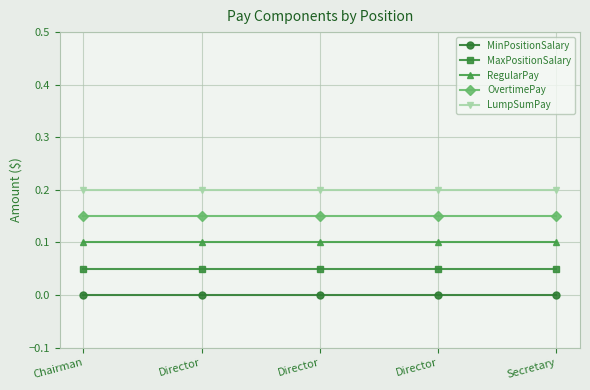

Reading left to right, what are all the values shown in this chart?

MinPositionSalary: Chairman=0.0	Director=0.0	Director=0.0	Director=0.0	Secretary=0.0
MaxPositionSalary: Chairman=0.1	Director=0.1	Director=0.1	Director=0.1	Secretary=0.1
RegularPay: Chairman=0.1	Director=0.1	Director=0.1	Director=0.1	Secretary=0.1
OvertimePay: Chairman=0.2	Director=0.2	Director=0.2	Director=0.2	Secretary=0.2
LumpSumPay: Chairman=0.2	Director=0.2	Director=0.2	Director=0.2	Secretary=0.2